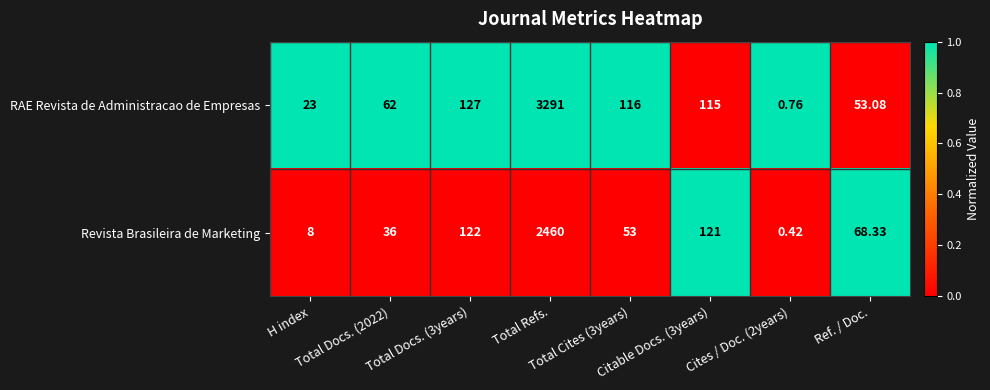

Which series has the largest range (max minus min)?

RAE Revista de Administracao de Empresas